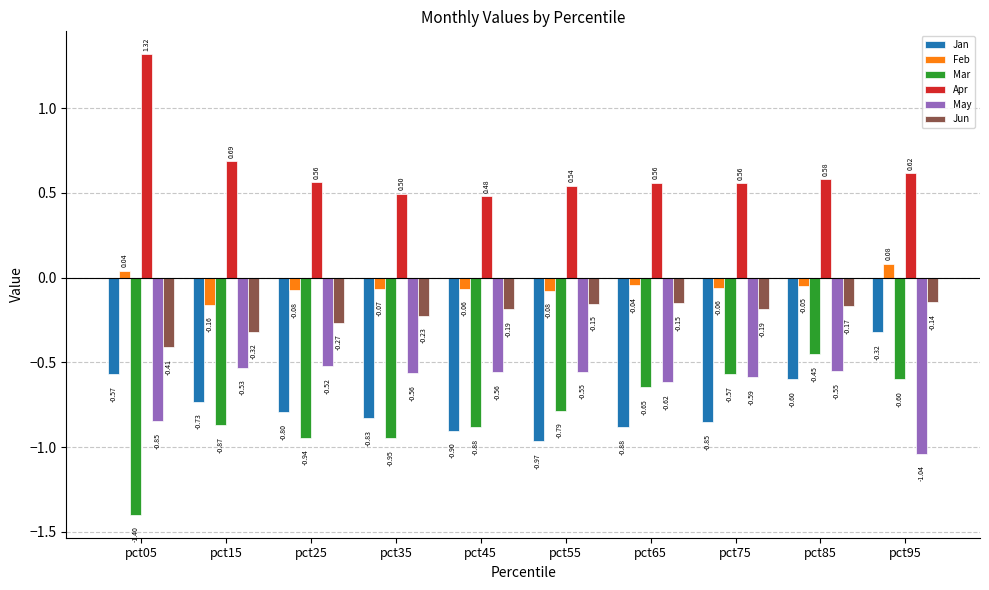

What is the minimum value shown in the chart?

-1.4